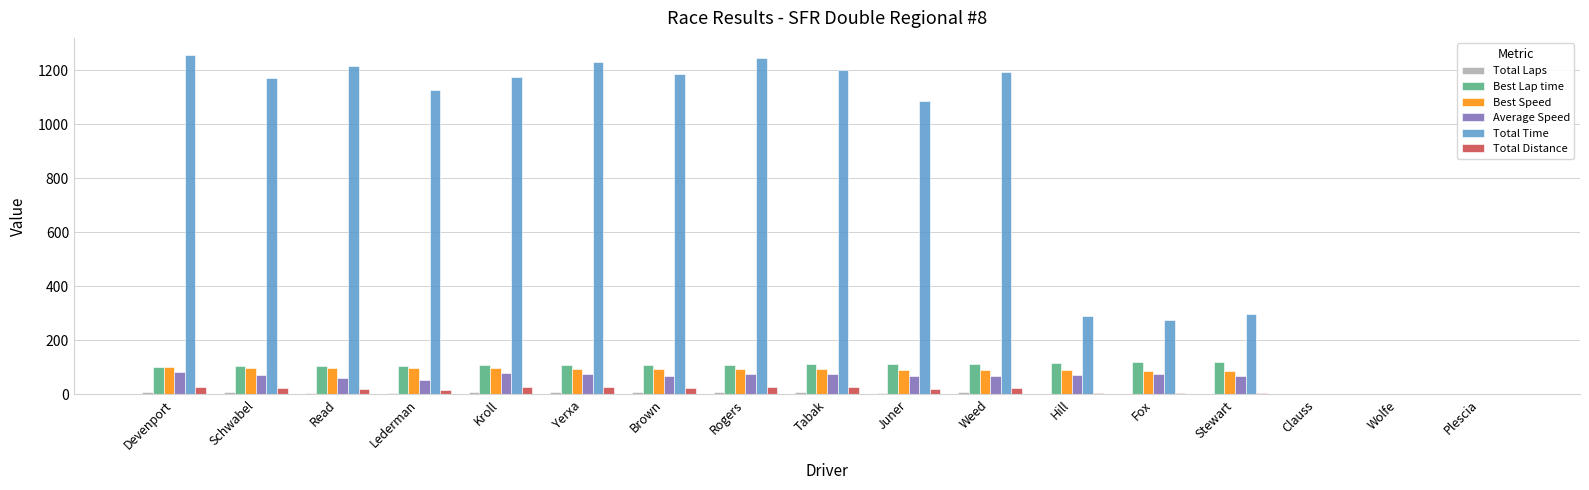

What is the maximum value for Total Time?

1256.3